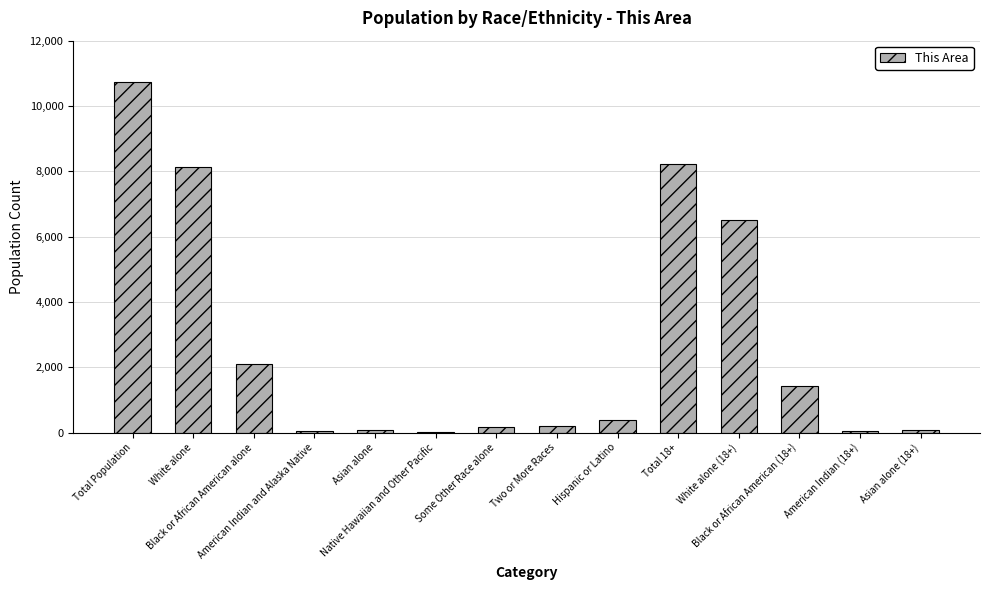

What is the sum of all values?

38108